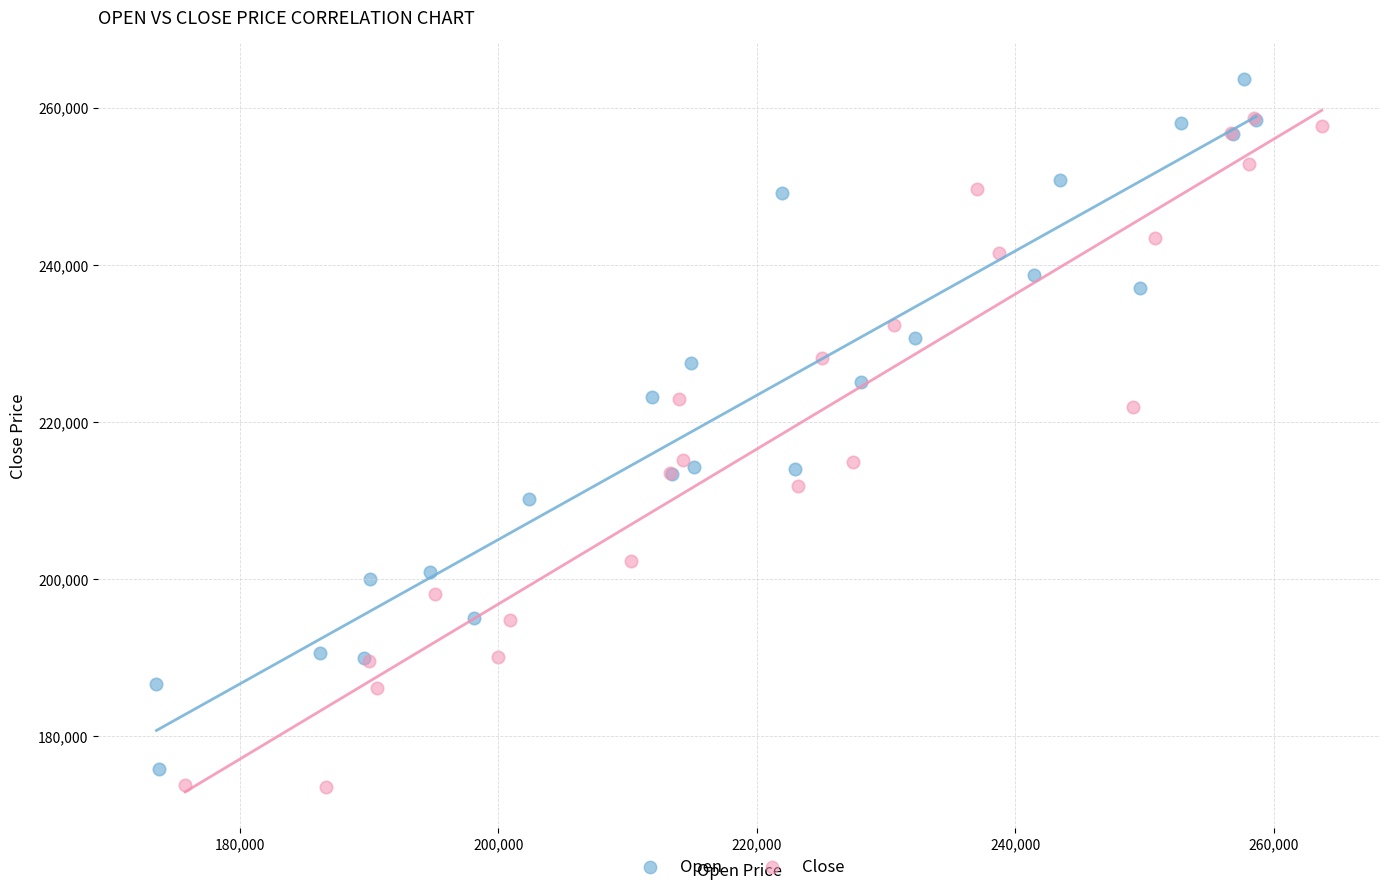

Which series contains the lowest Y value?

Close